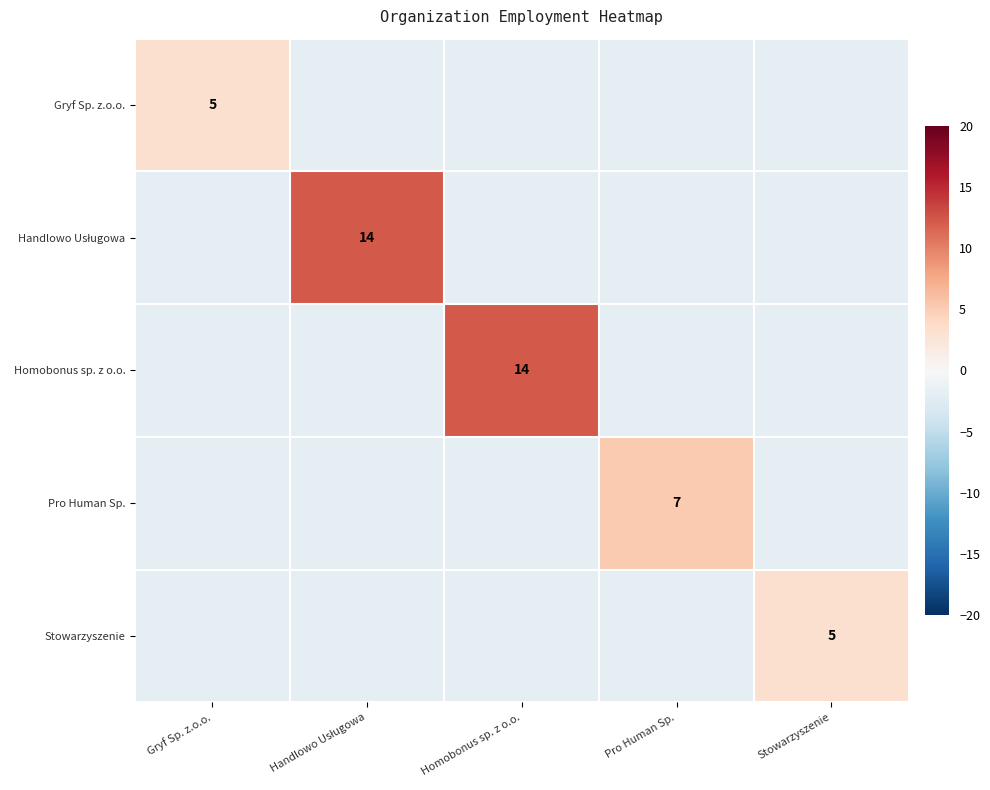

True or false: Gryf Sp. z.o.o. has a value of 6.6 at Gryf Sp. z.o.o..

False